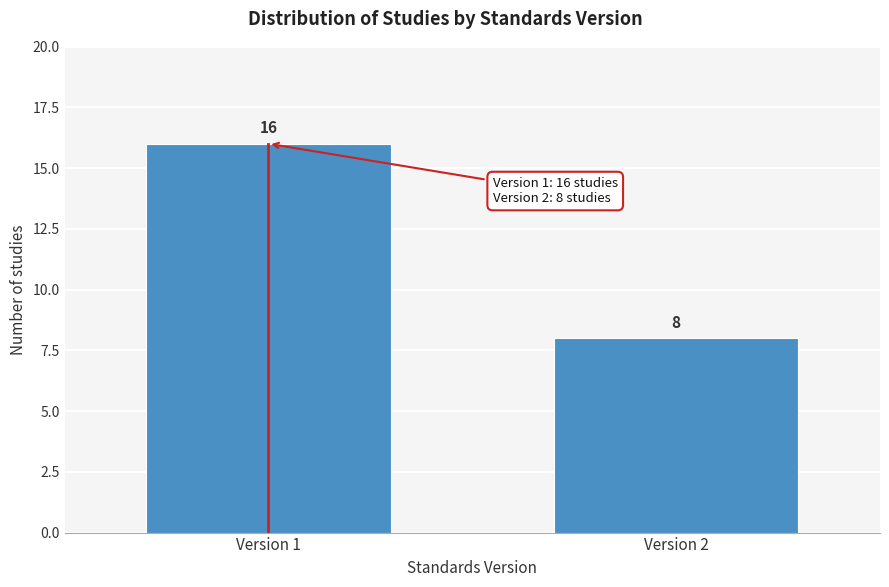

Reading left to right, extract all data points from this chart.

Version 1=16	Version 2=8